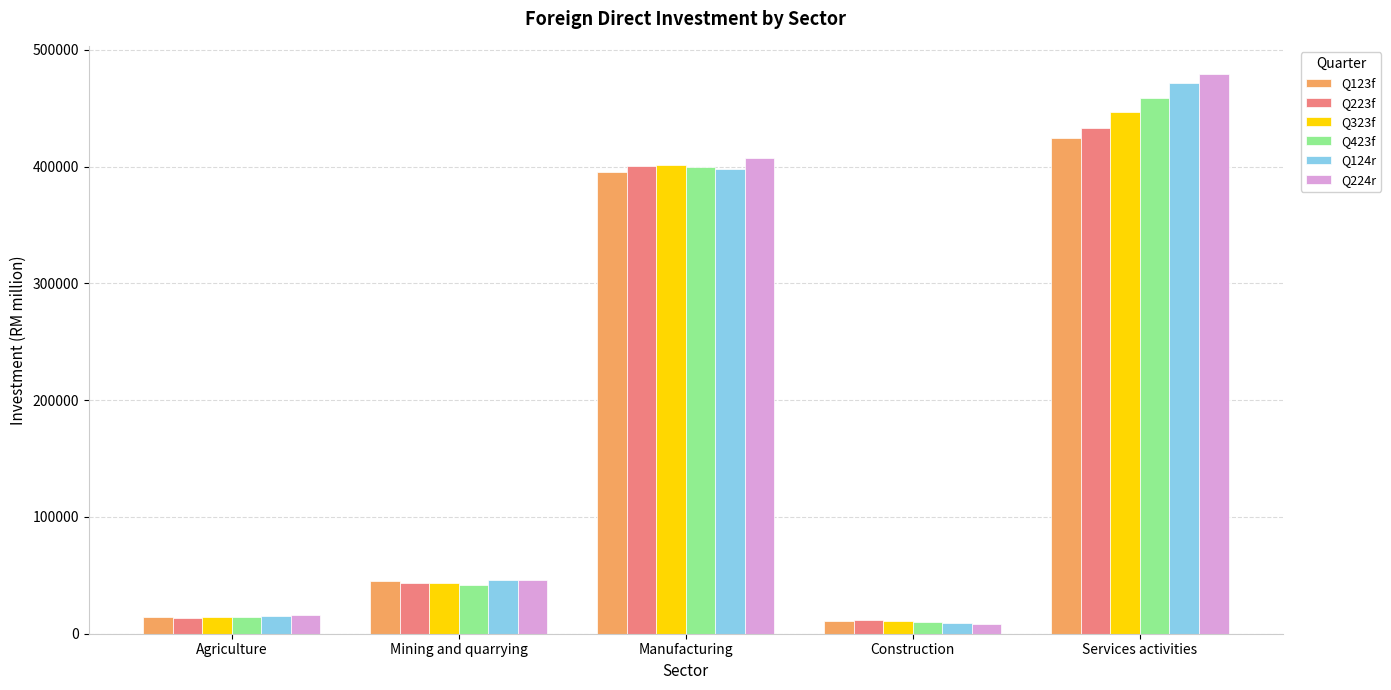

List the series in order of their peak value, lowest first.

Q123f, Q223f, Q323f, Q423f, Q124r, Q224r